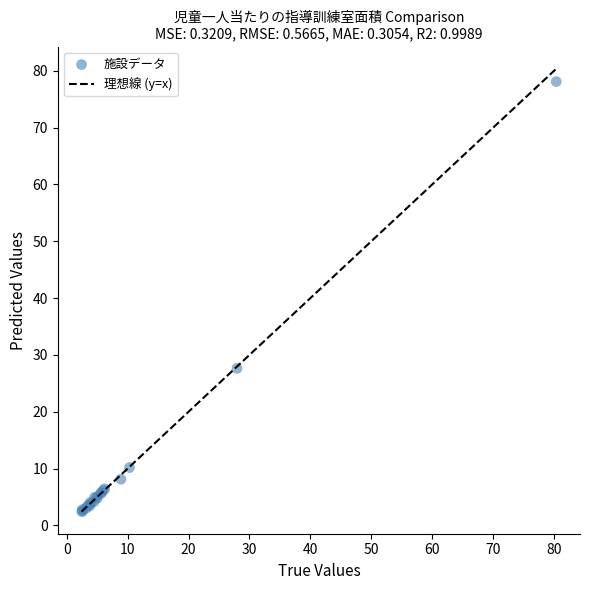

What Y value in the scatter plot is closest to 40?

27.6